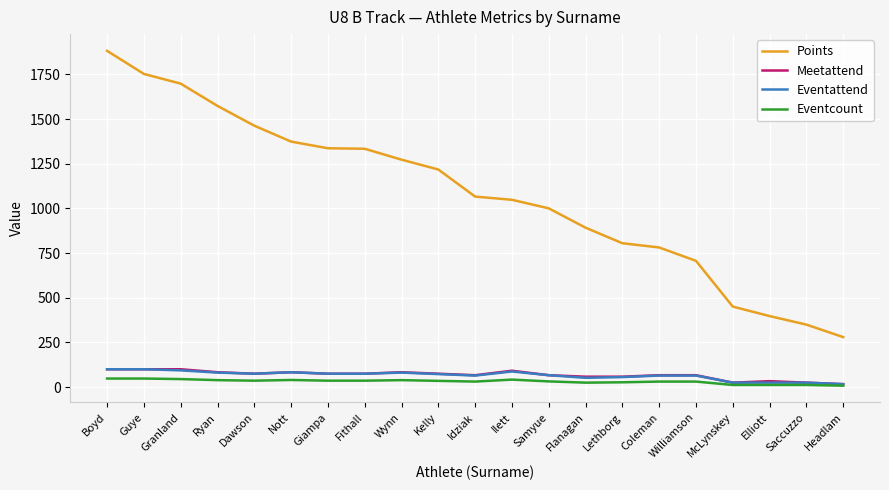

The Points series shows 316.8 at Wynn. True or false?

False